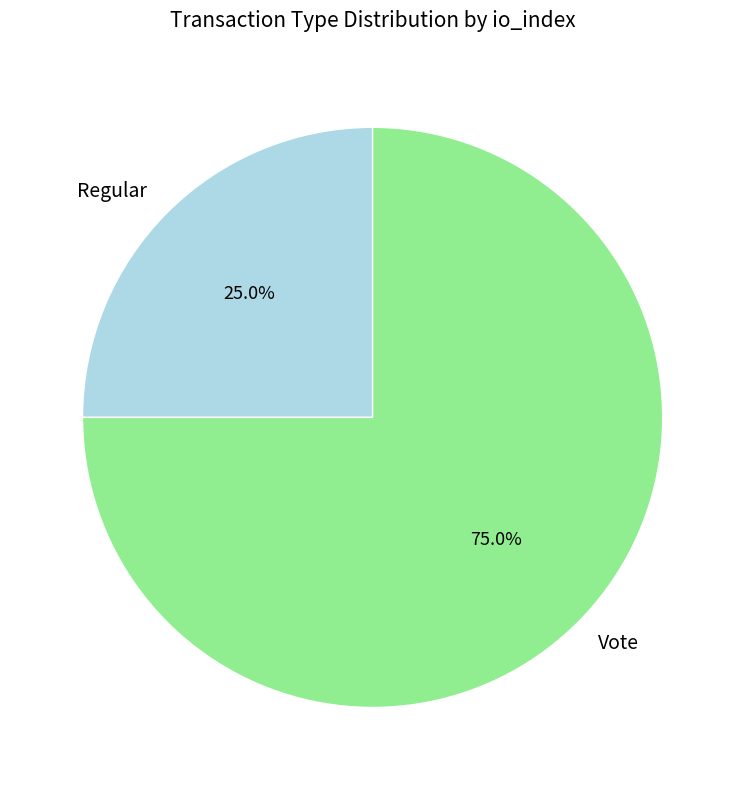

Which category has the smallest portion of the pie?

Regular